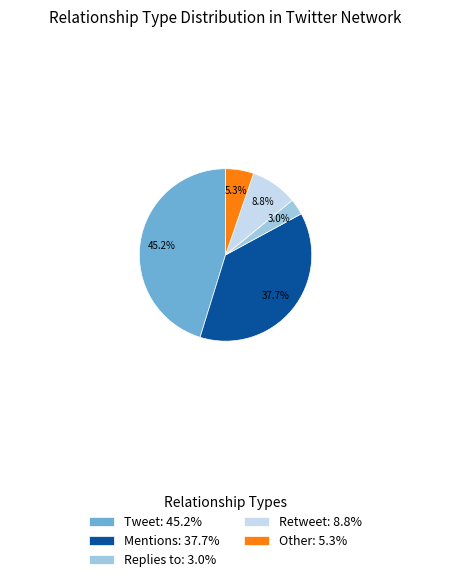

How many slices are in this pie chart?

5